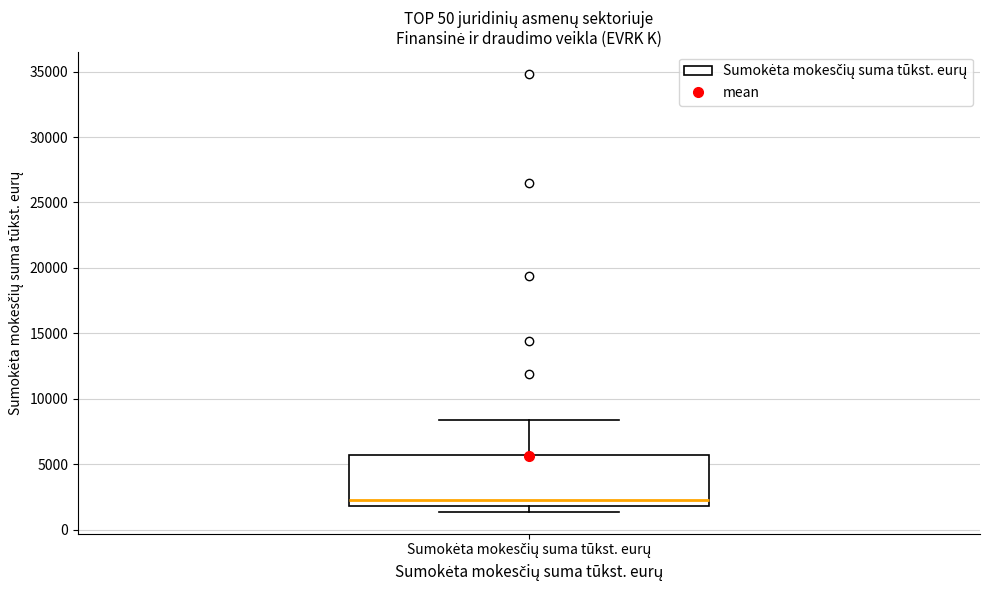

Read this box plot against the y-axis: the position of the median line, the range covered by the box, and the ends of both whiskers. The values are not printed on the chart, so give them approximately, as read against the axis.

median 2500, box 2000 to 5500, whiskers 1500 to 8500